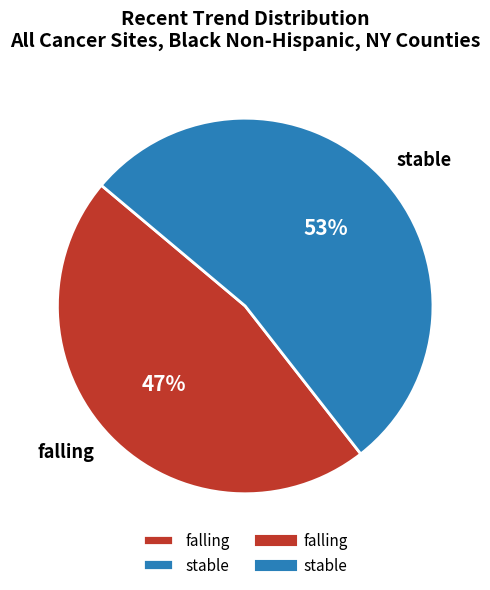

How many slices are in this pie chart?

2